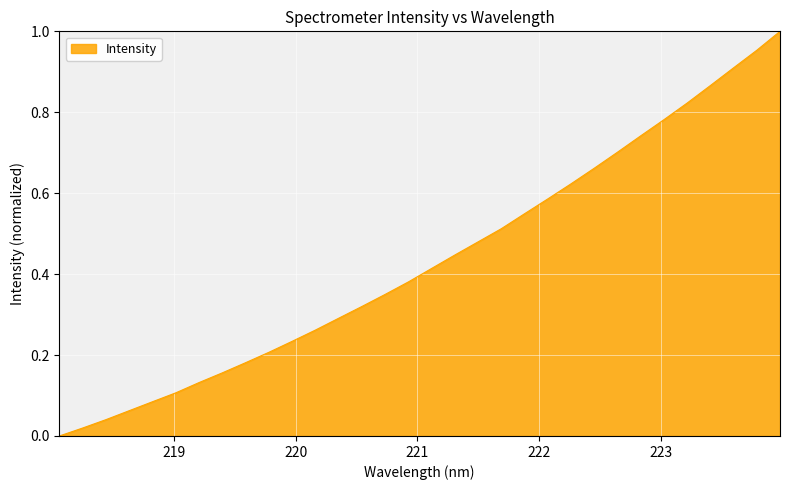

How many distinct data groups are displayed?

1